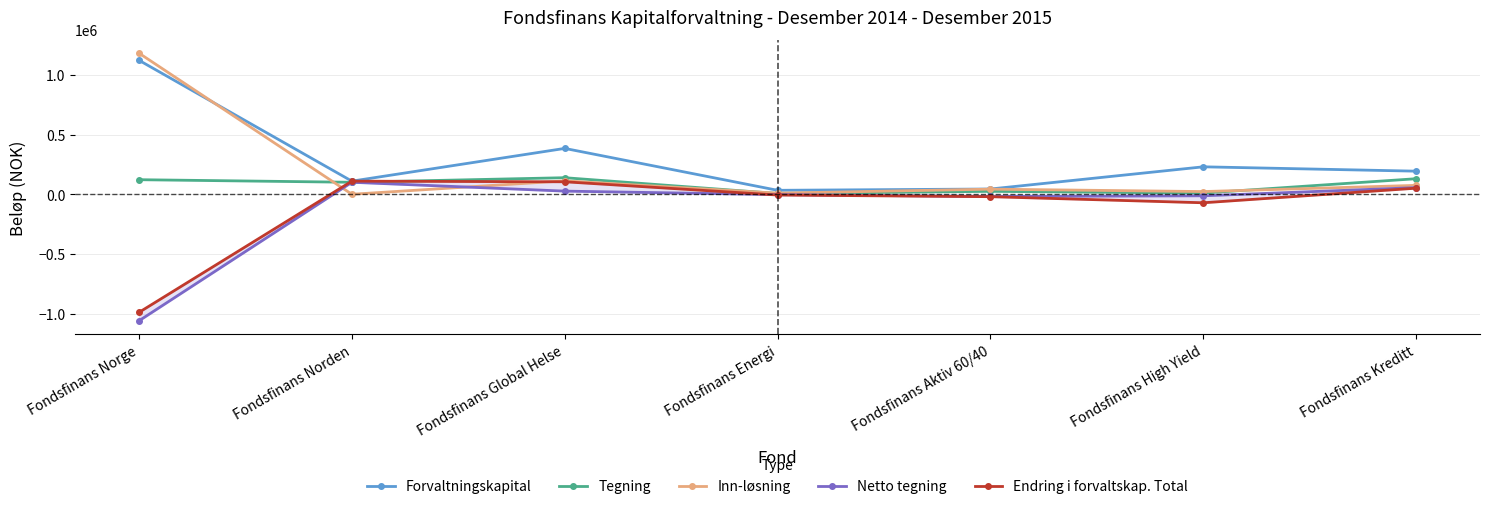

What are all the series names shown in the legend?

Forvaltningskapital, Tegning, Inn-løsning, Netto tegning, Endring i forvaltskap. Total